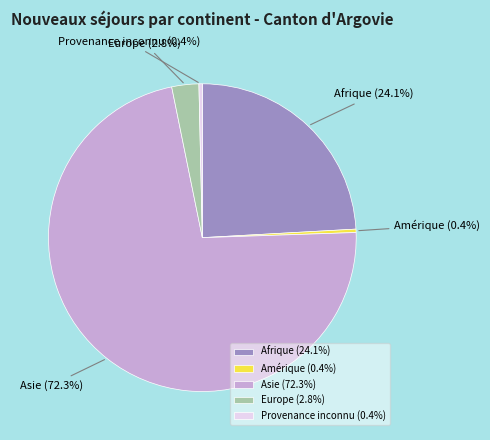

How many slices are in this pie chart?

5